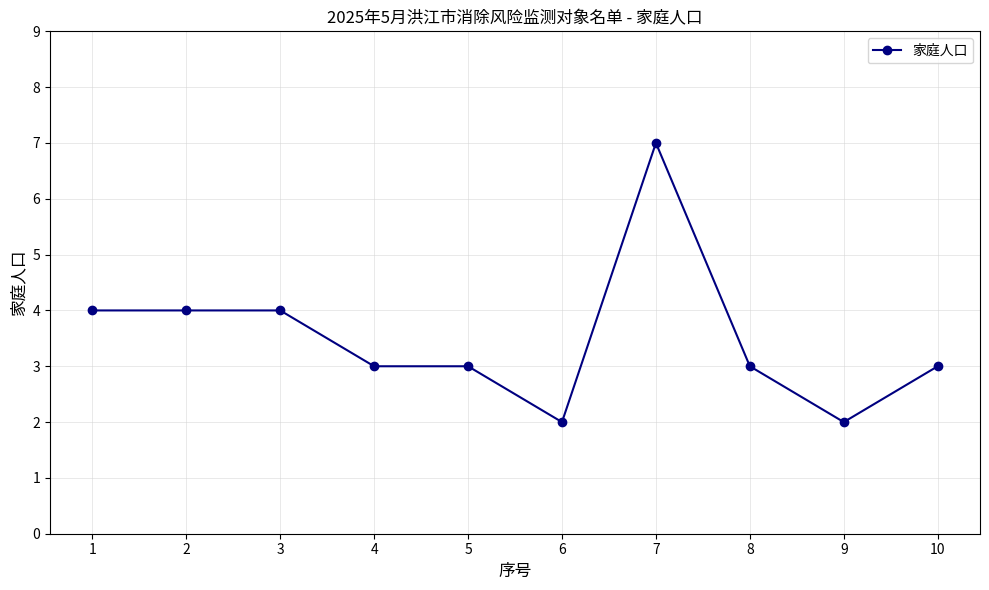

What is the value of the 2nd point from the left?

4